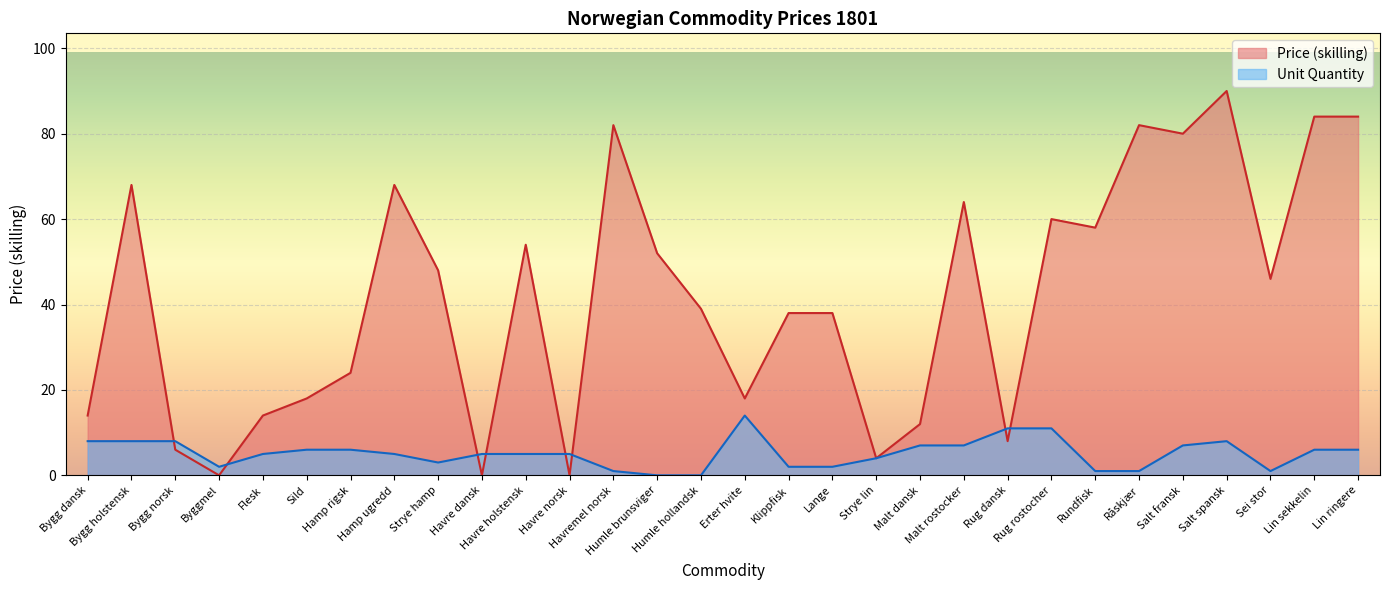

What is the sum of the Unit Quantity values at Rug rostocher and Malt rostocker?

18